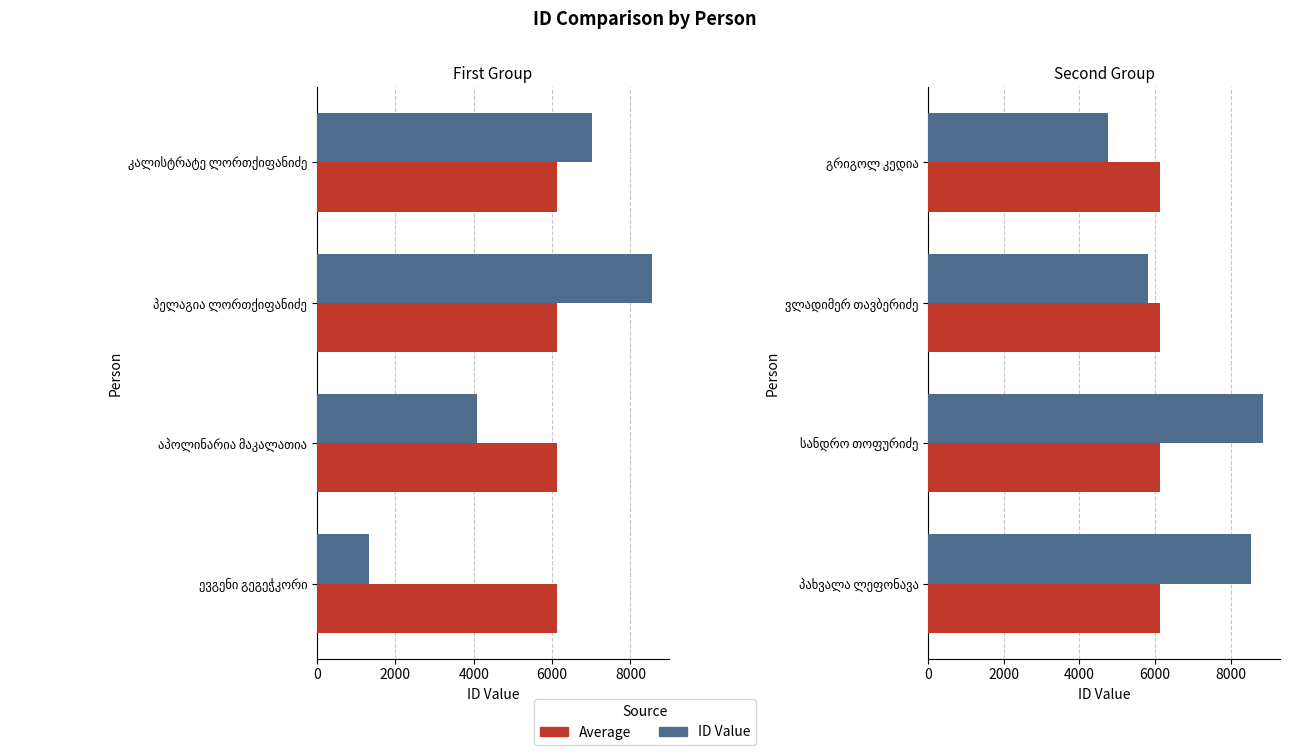

What is the difference between the maximum and second lowest values in the ID Value series?

3049.0